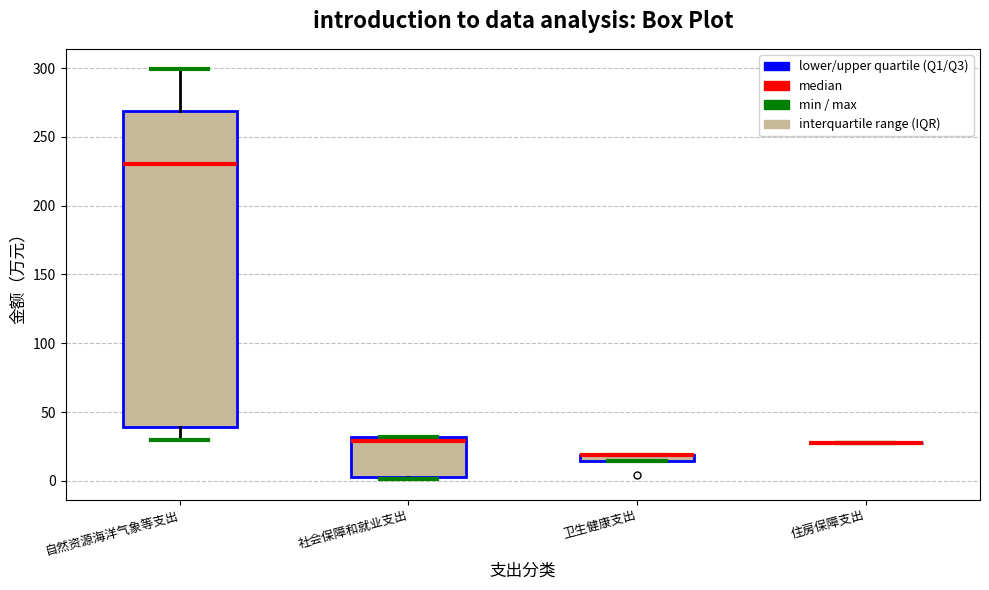

Comparing the boxes themselves (not the whiskers), which one is the tallest?

自然资源海洋气象等支出